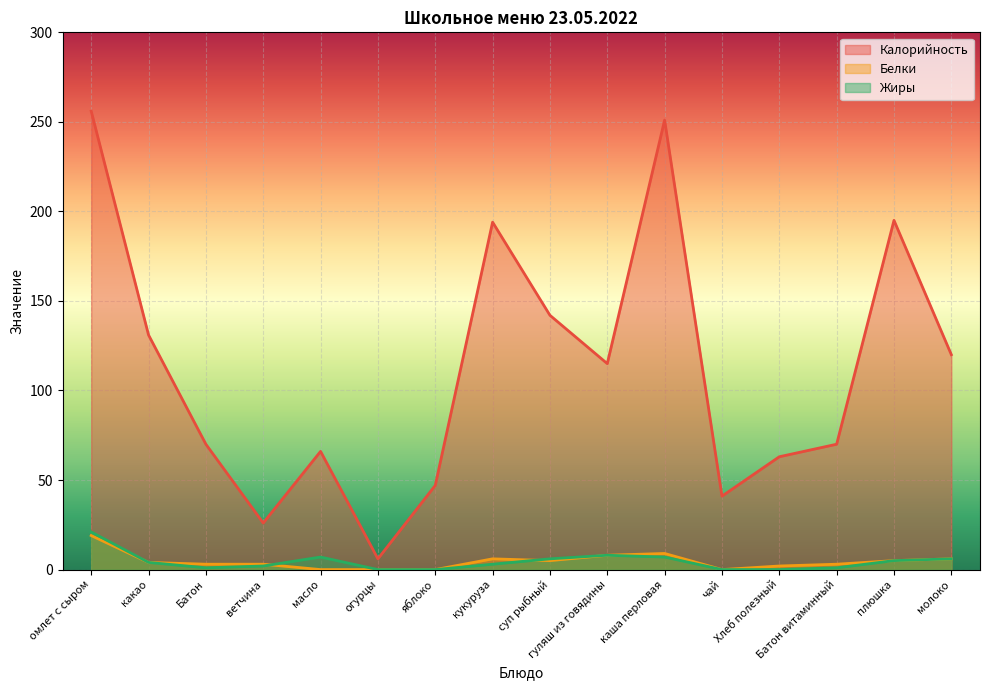

How many lines are shown in the chart?

3